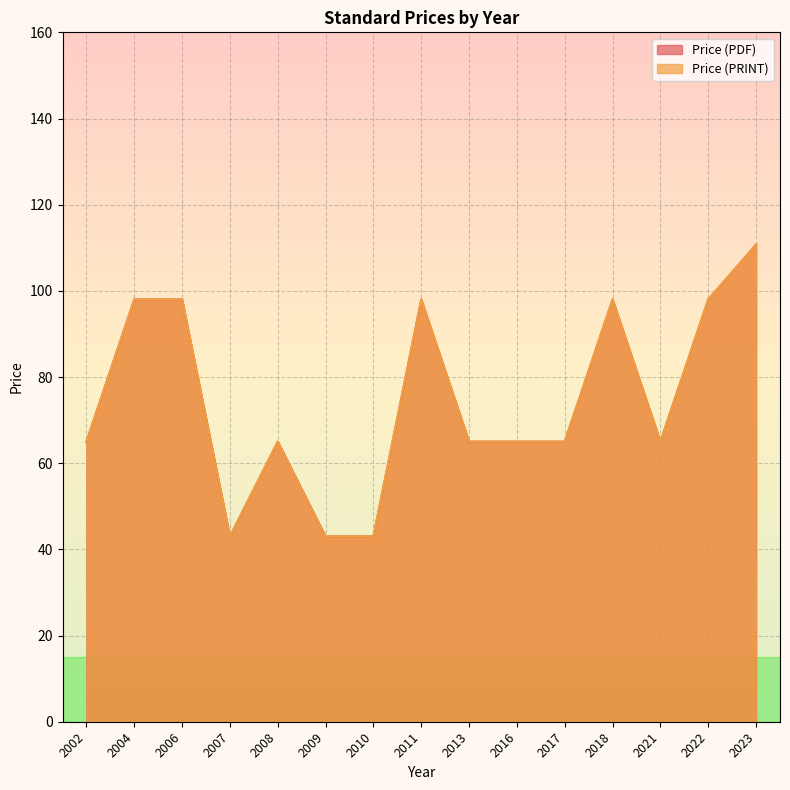

What is the value of the Price (PRINT) point at the 7th from the left?

43.0